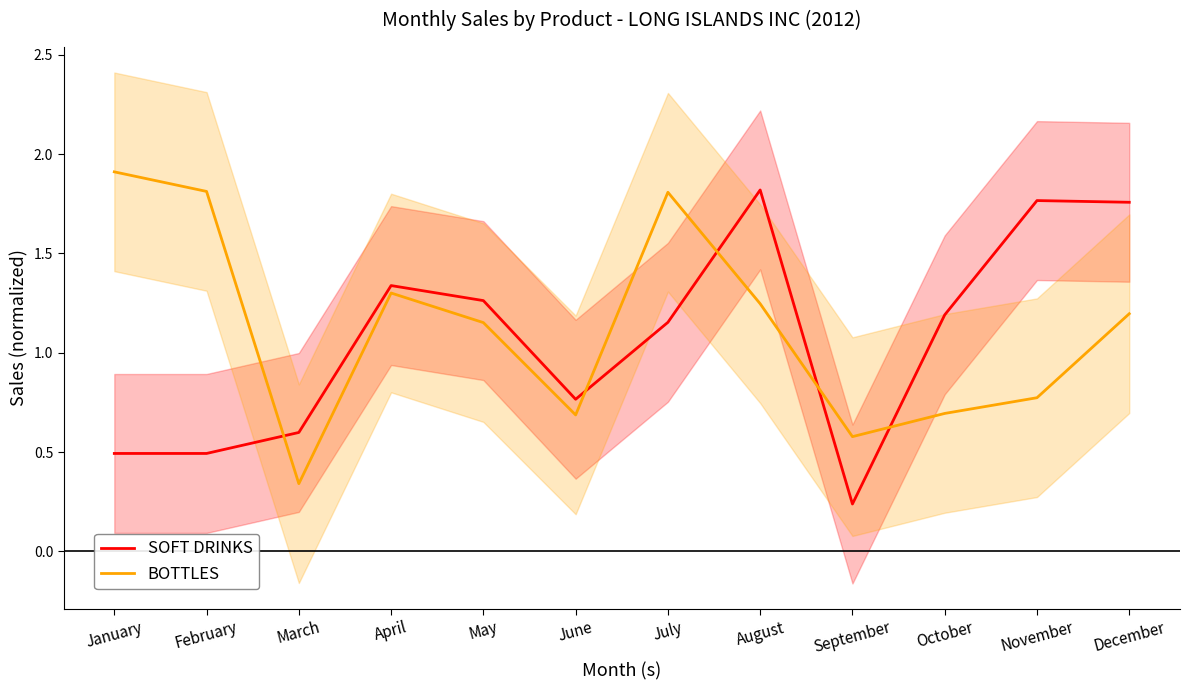

Which series has the widest spread of values?

SOFT DRINKS